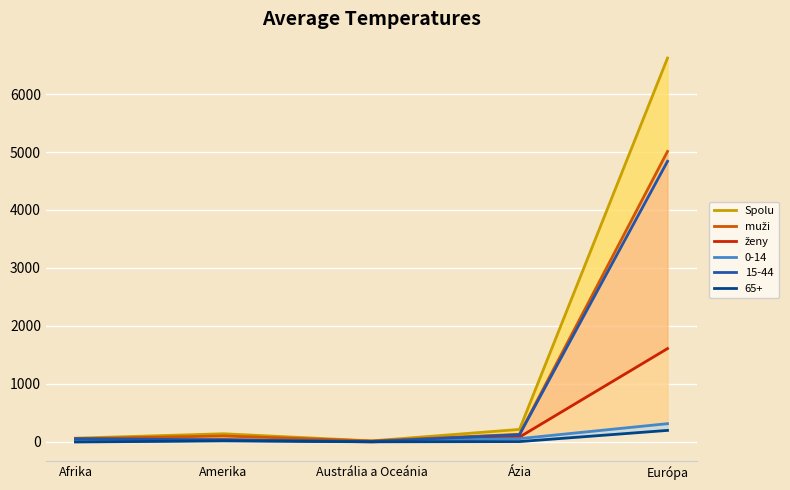

What is the label of the 3rd point from the right?

Austrália a Oceánia